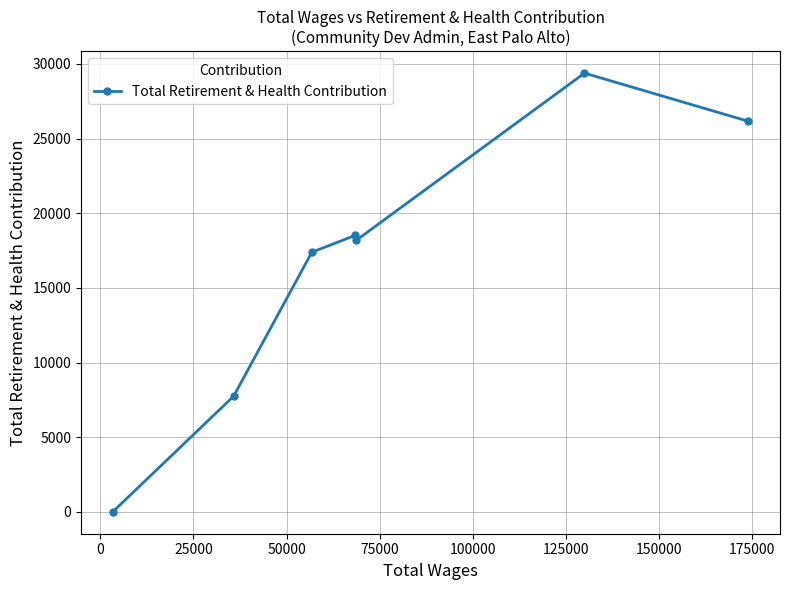

What is the difference between the second highest and minimum values?

26164